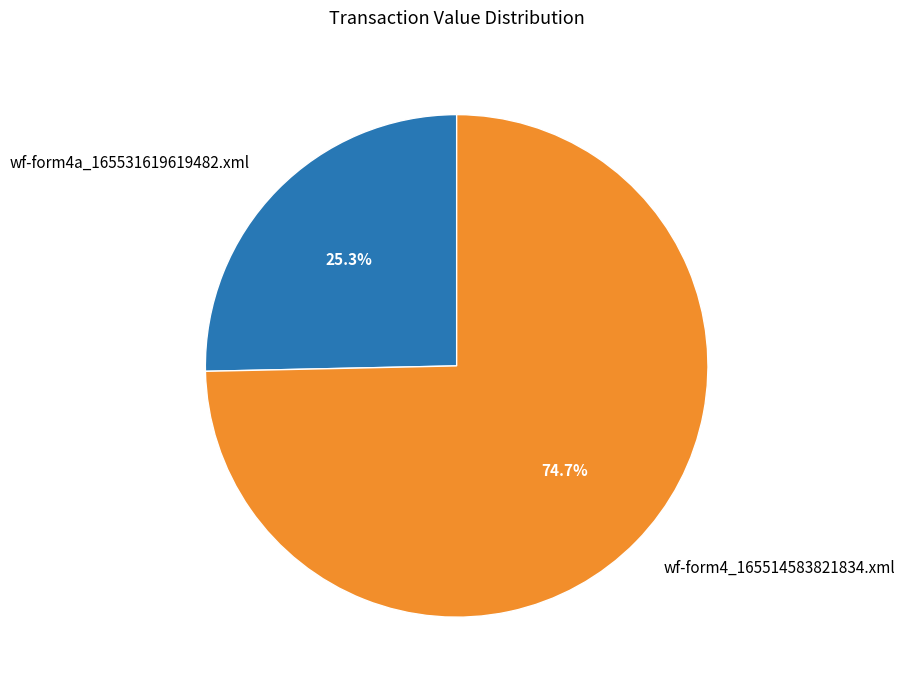

How many slices are in this pie chart?

2